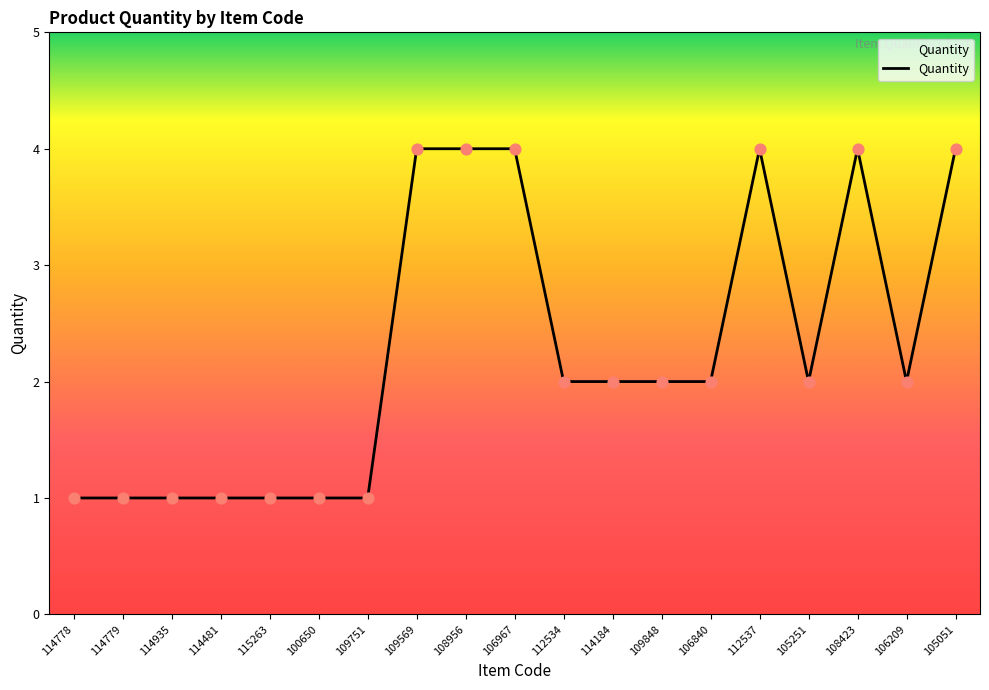

What is the change in value from 114481 to 106967?

+3